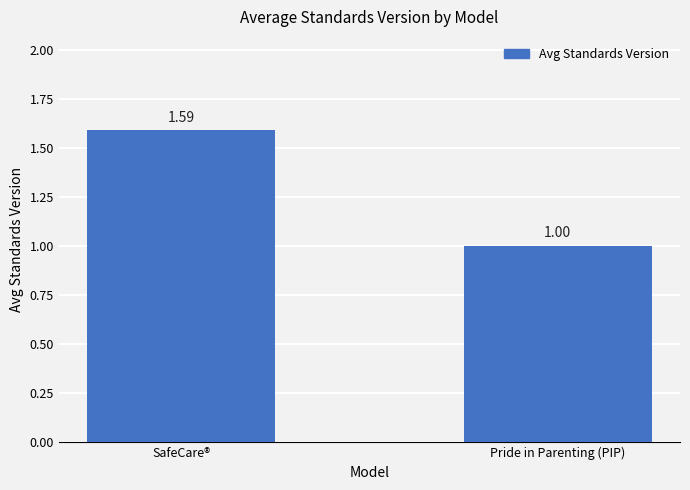

Which label corresponds to the largest value in the chart?

SafeCare®